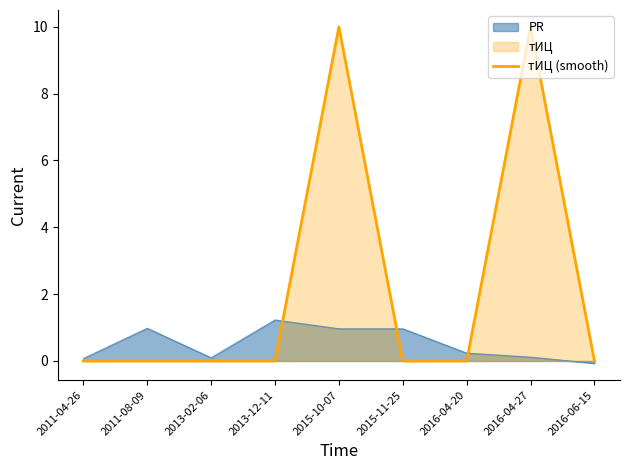

How many lines are shown in the chart?

2